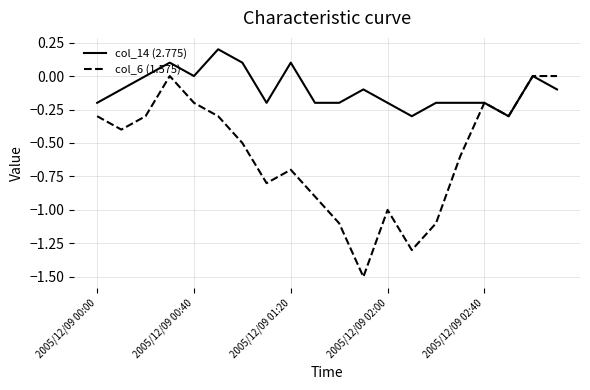

Which series has the largest total across all categories?

col_14 (2.775)